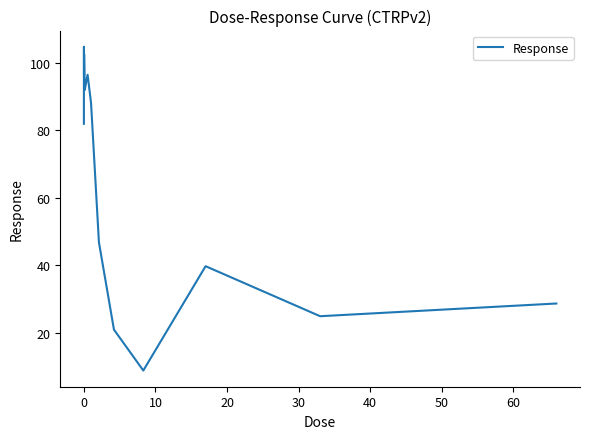

Is this an area chart (filled region under the line)?

No